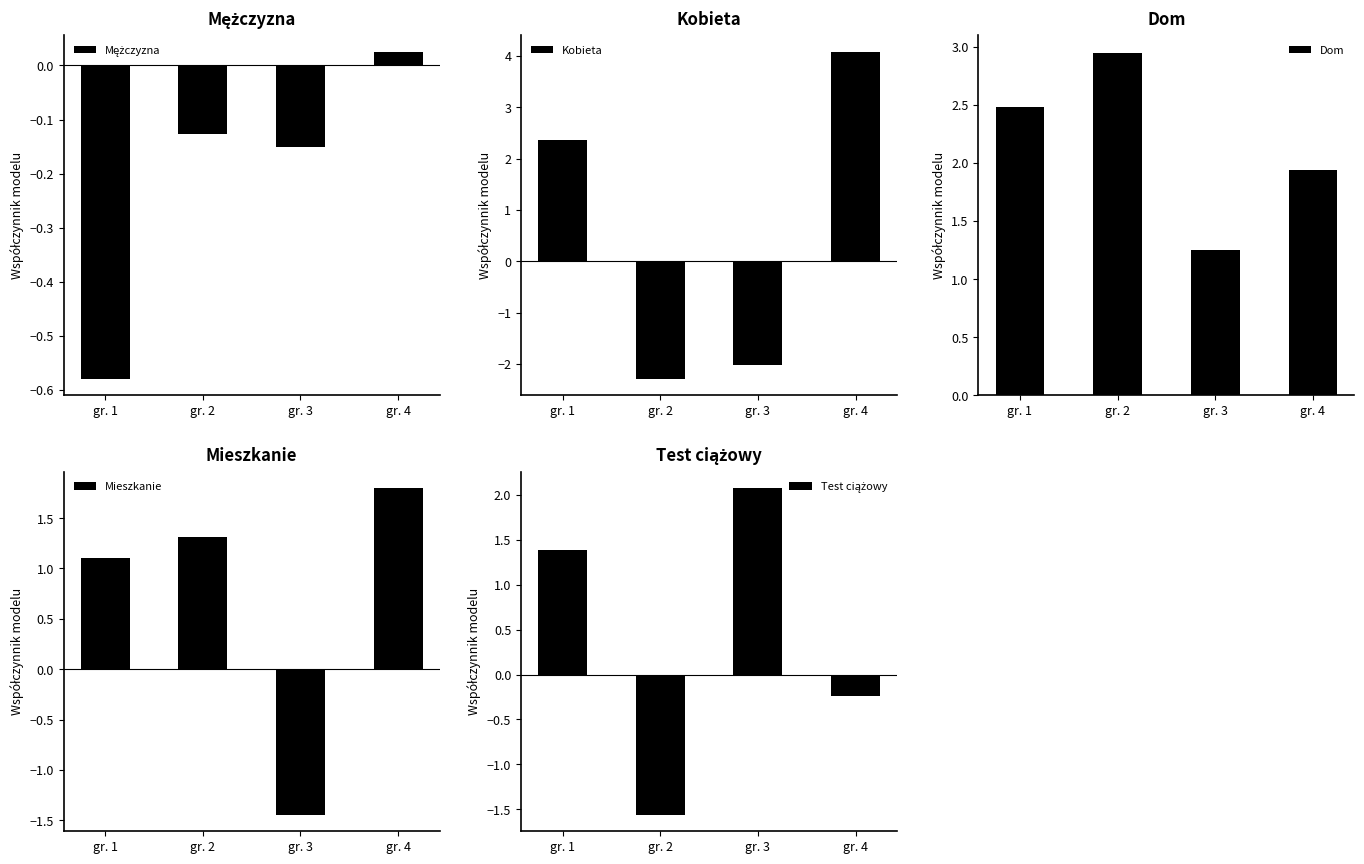

How many values in the Kobieta series are below 2?

2